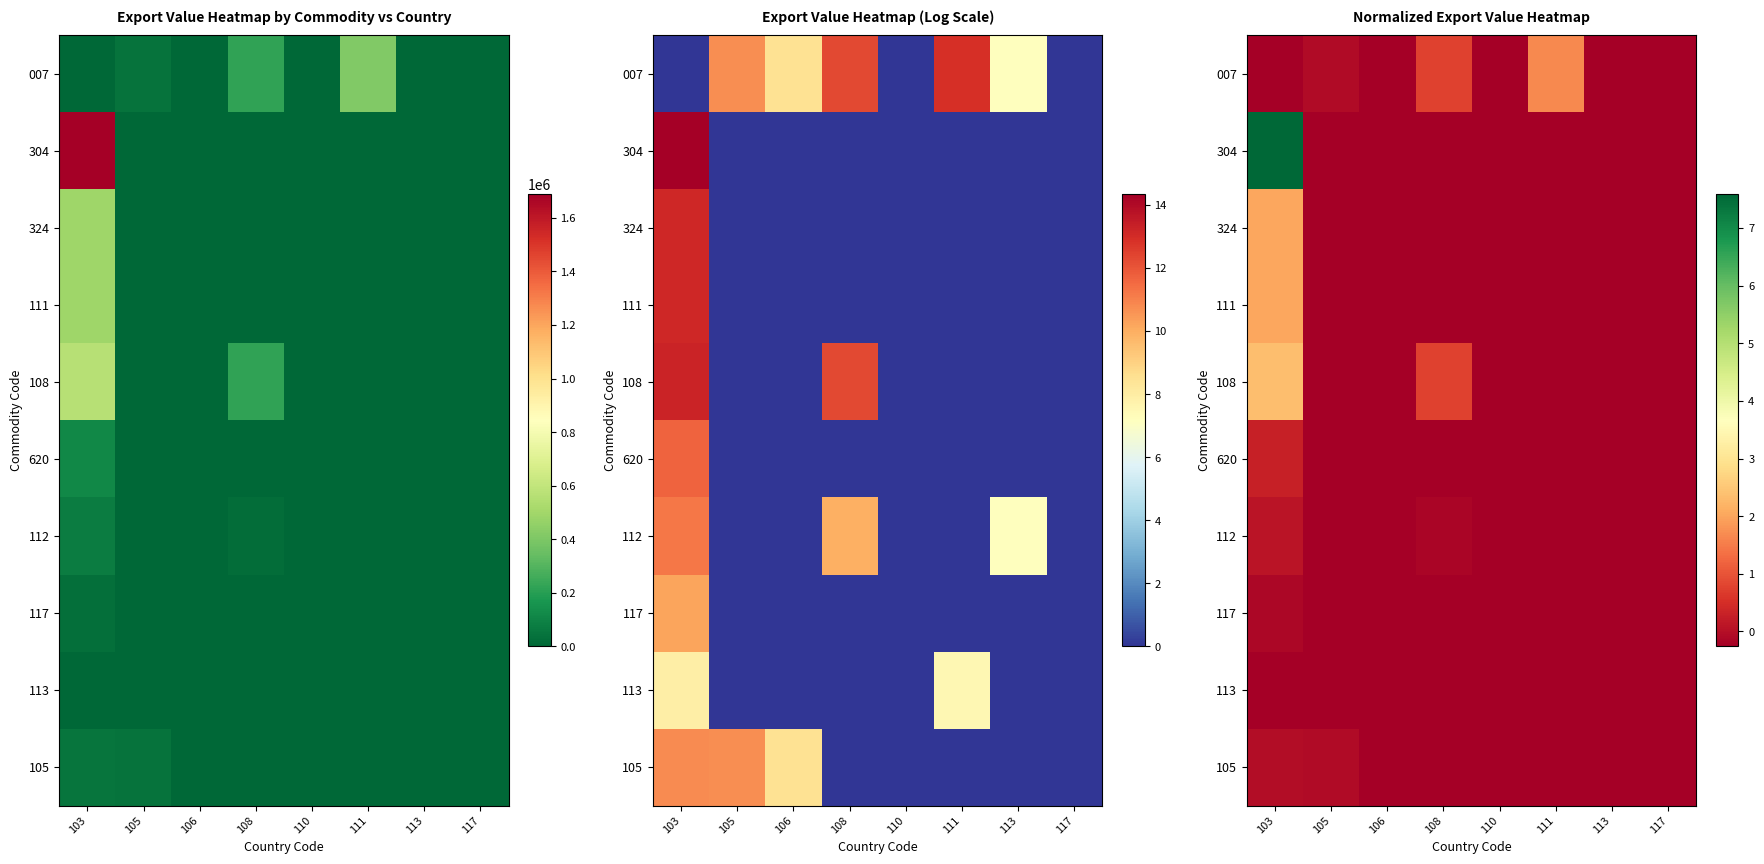

Where is 324 nearest to the value 0?

105